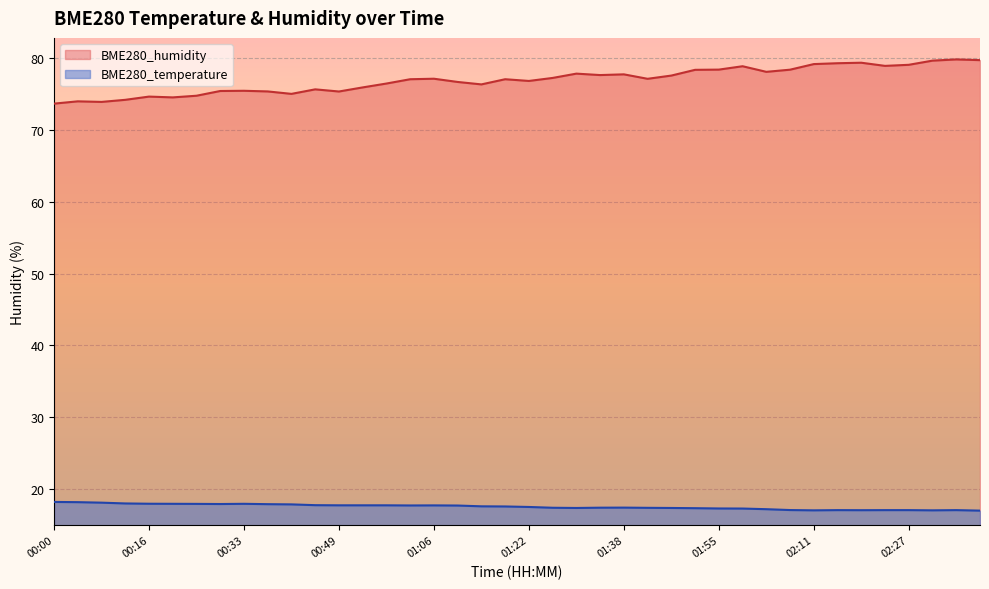

Reading left to right, transcribe all the data shown in this chart.

BME280_temperature: 00:00=18.2	00:04=18.1	00:08=18.1	00:12=18.0	00:16=17.9	00:21=17.9	00:25=17.9	00:29=17.9	00:33=17.9	00:37=17.9	00:41=17.8	00:45=17.7	00:49=17.7	00:53=17.7	00:57=17.7	01:02=17.7	01:06=17.7	01:10=17.7	01:14=17.6	01:18=17.6	01:22=17.5	01:26=17.4	01:30=17.3	01:34=17.4	01:38=17.4	01:42=17.4	01:46=17.3	01:50=17.3	01:55=17.3	01:59=17.3	02:03=17.2	02:07=17.1	02:11=17.0	02:15=17.0	02:19=17.0	02:23=17.0	02:27=17.0	02:31=17.0	02:35=17.0	02:39=17.0
BME280_humidity: 00:00=73.7	00:04=74.0	00:08=73.9	00:12=74.2	00:16=74.7	00:21=74.5	00:25=74.8	00:29=75.4	00:33=75.5	00:37=75.4	00:41=75.0	00:45=75.7	00:49=75.4	00:53=75.9	00:57=76.5	01:02=77.1	01:06=77.2	01:10=76.7	01:14=76.4	01:18=77.1	01:22=76.8	01:26=77.3	01:30=77.9	01:34=77.7	01:38=77.8	01:42=77.1	01:46=77.6	01:50=78.4	01:55=78.4	01:59=78.9	02:03=78.1	02:07=78.4	02:11=79.2	02:15=79.3	02:19=79.4	02:23=78.9	02:27=79.1	02:31=79.7	02:35=79.8	02:39=79.7